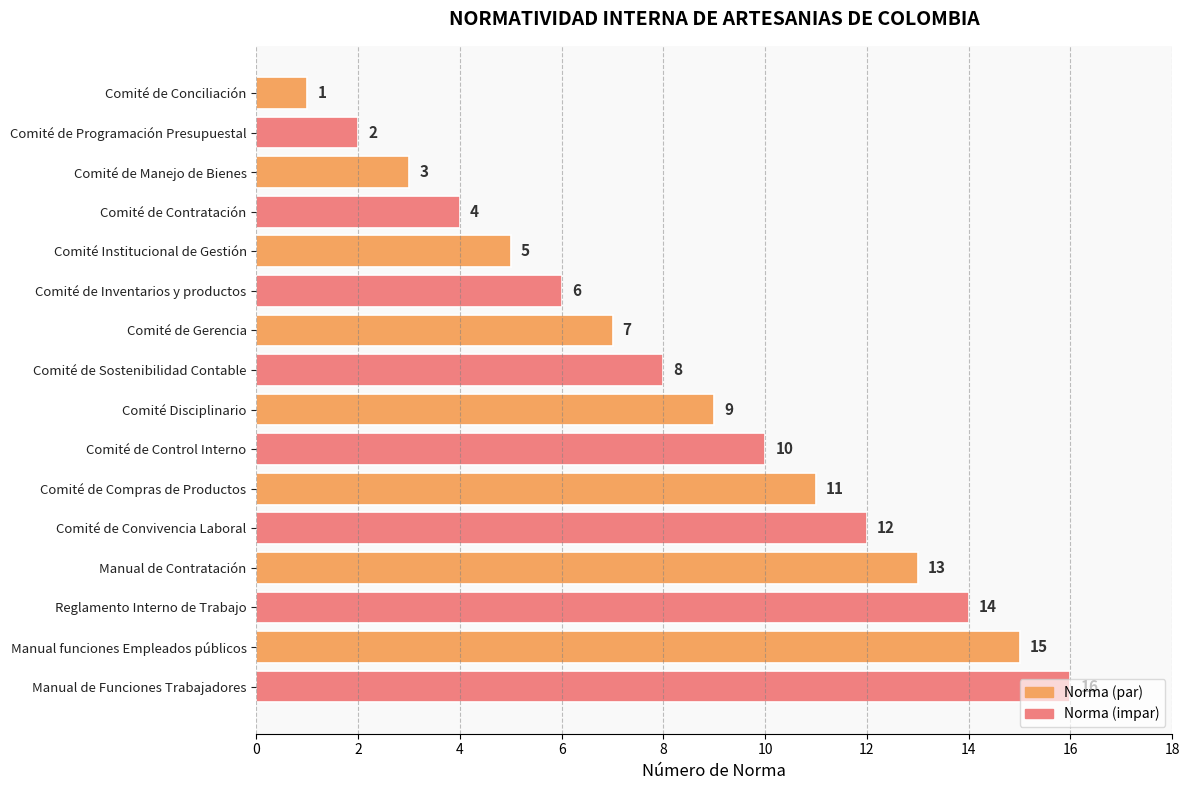

What is the ratio of the value at Manual de Contratación to the value at Comité Disciplinario?

1.4